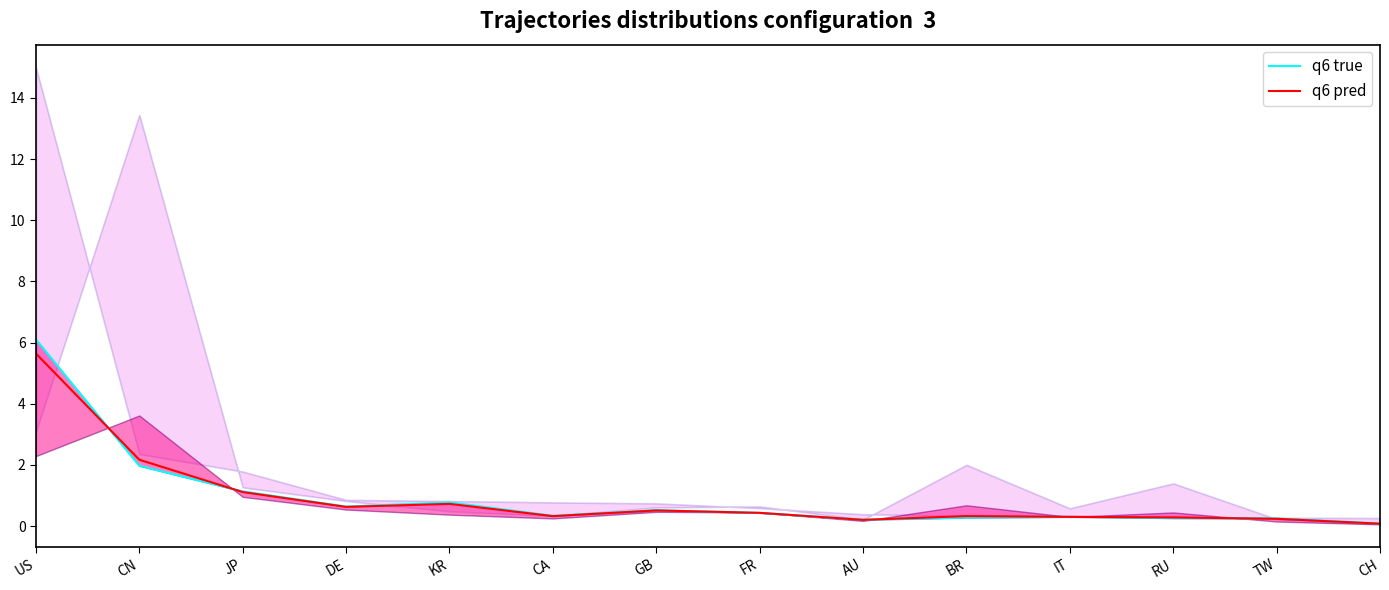

What is the greatest value displayed?

6.1